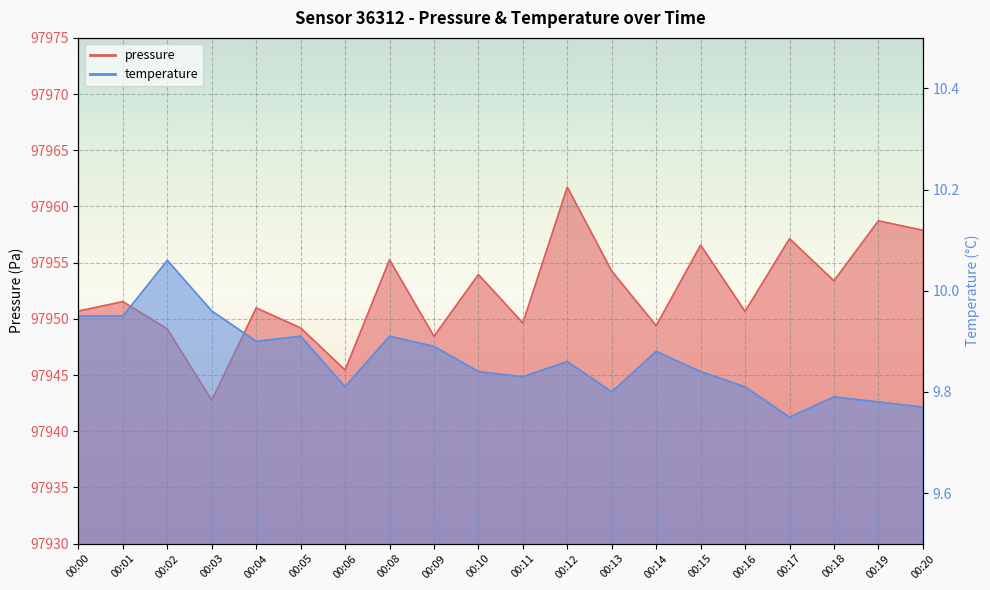

What is the spread (max minus min) of values at 00:01?

97941.6